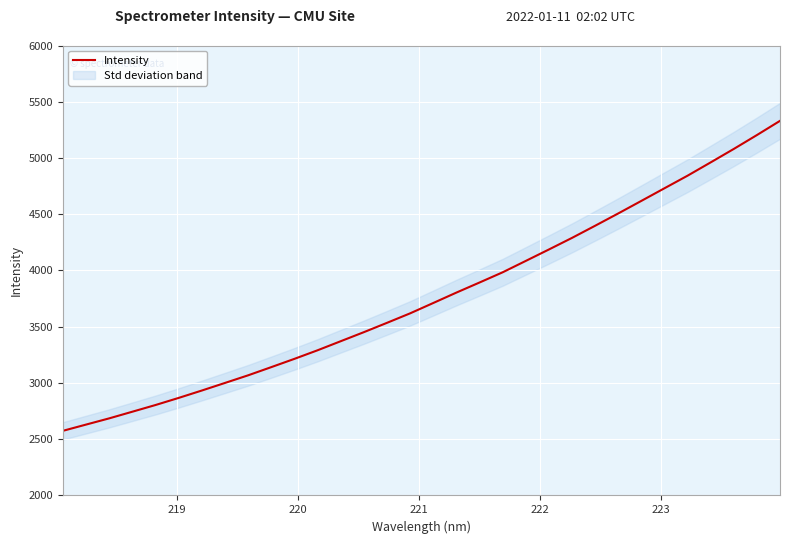

How many categories are shown in the chart?

32